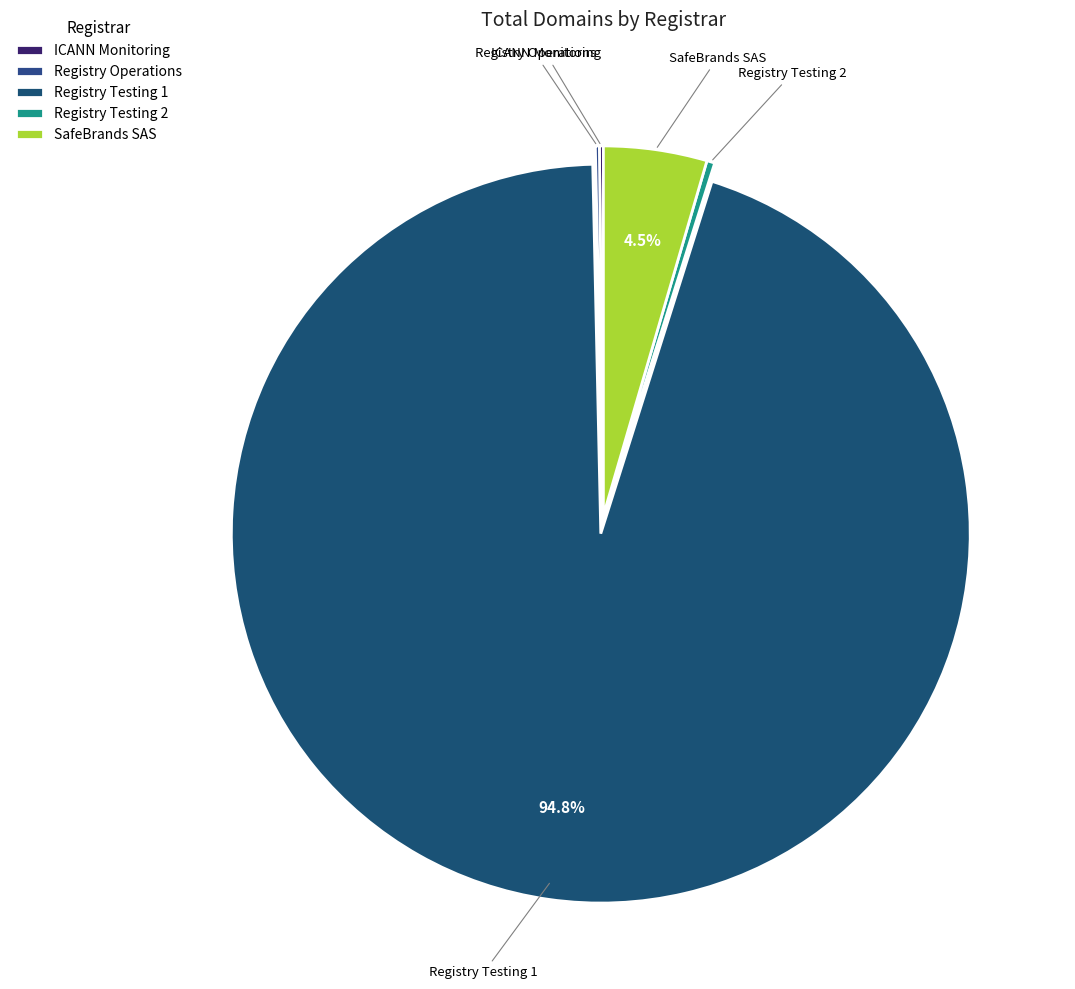

What is the largest slice in the pie chart?

Registry Testing 1